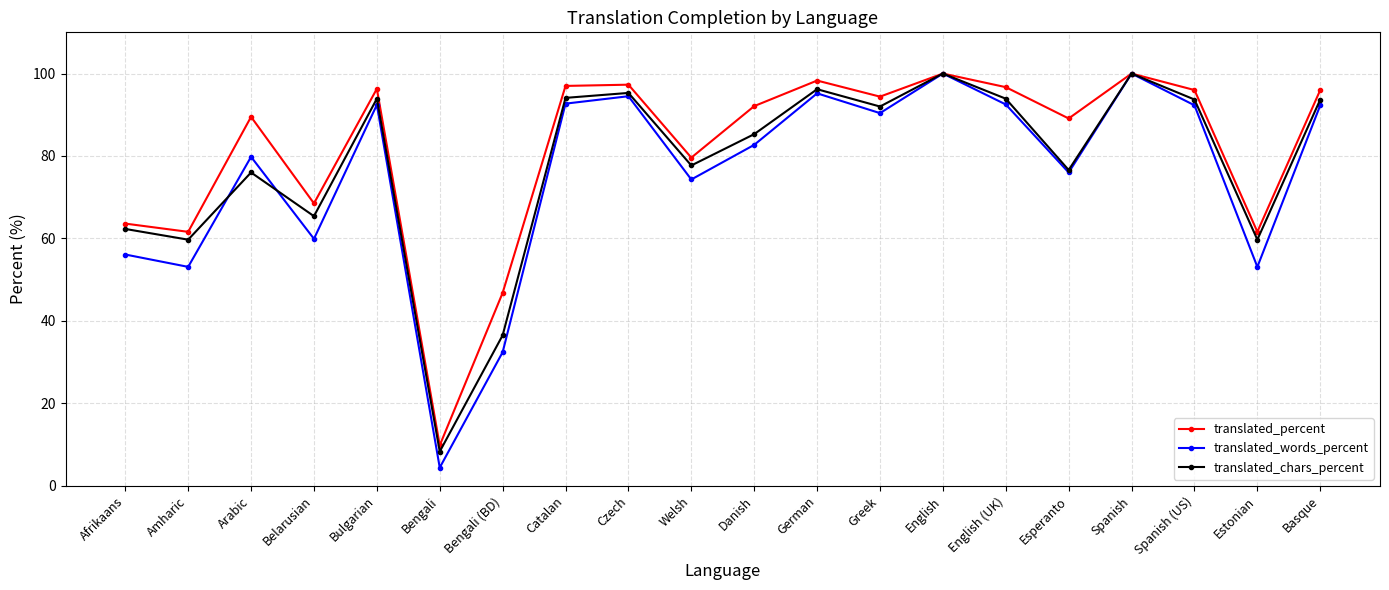

Between Spanish and Basque, which series saw the biggest shift?

translated_words_percent